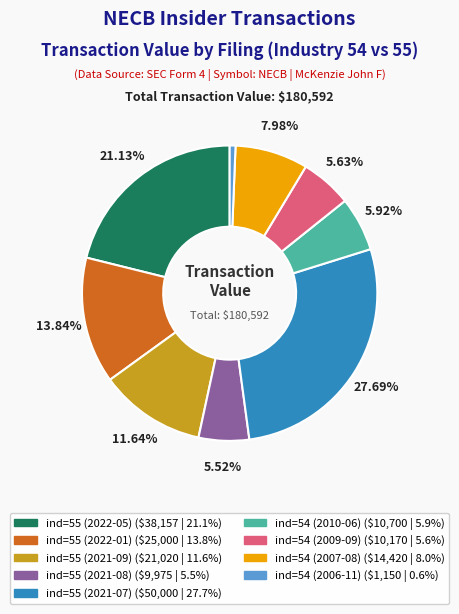

Is there a majority slice in this chart?

No